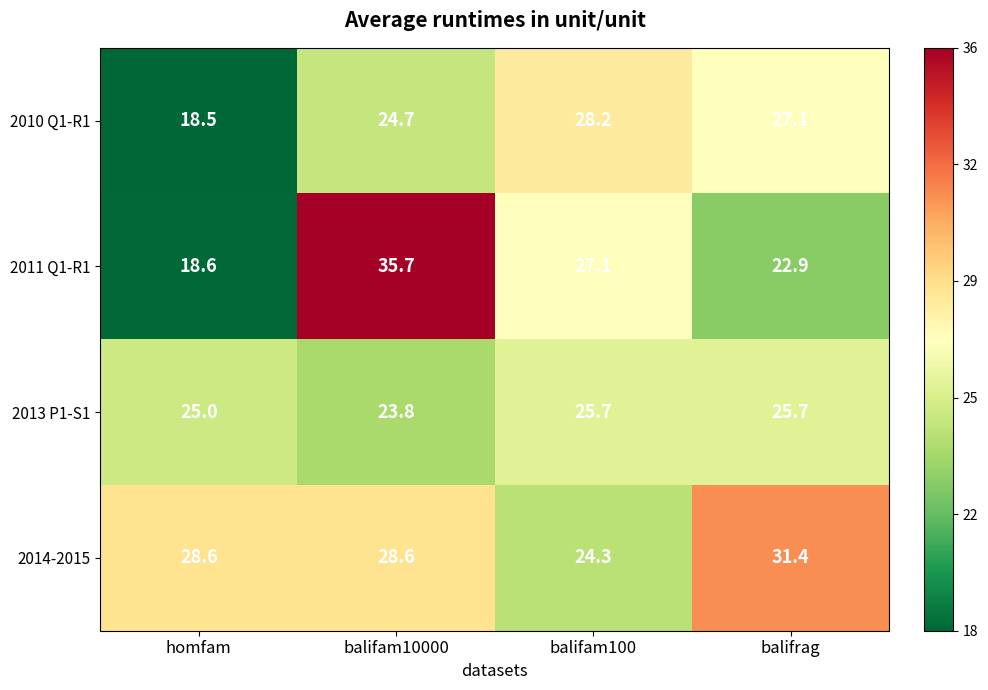

How many data points in 2011 Q1-R1 are above 27?

2